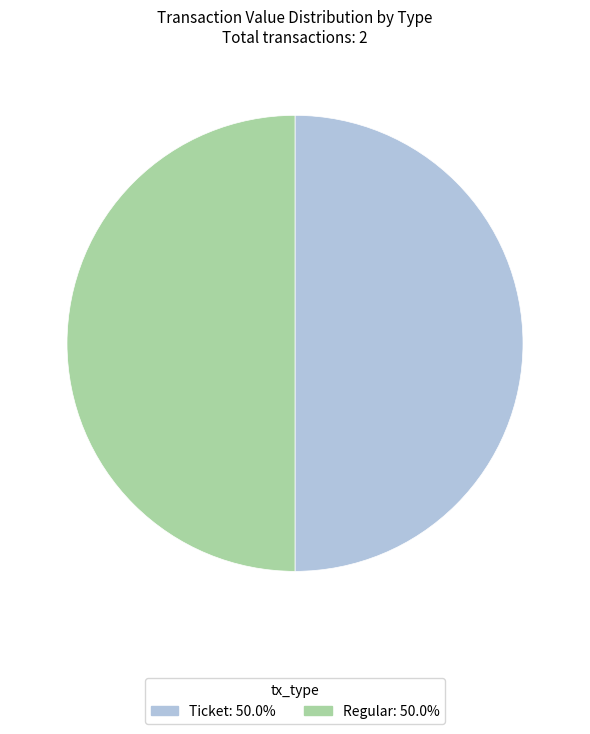

How many slices are in this pie chart?

2